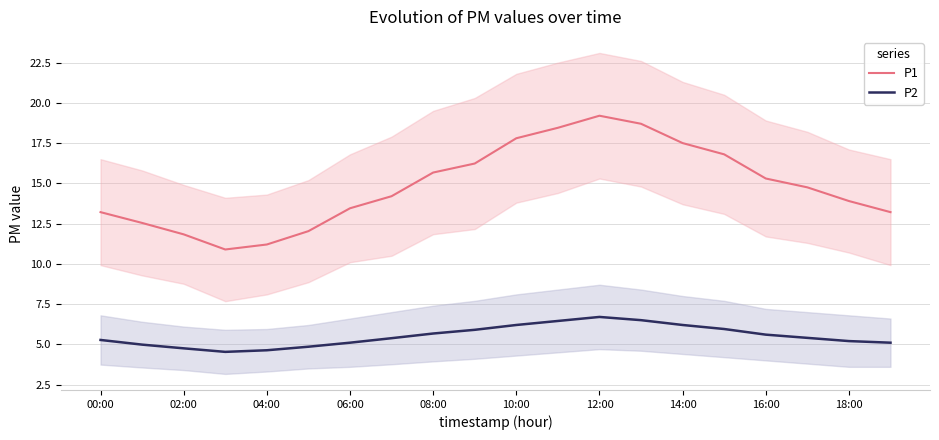

What is the label of the 3rd point from the right?

17